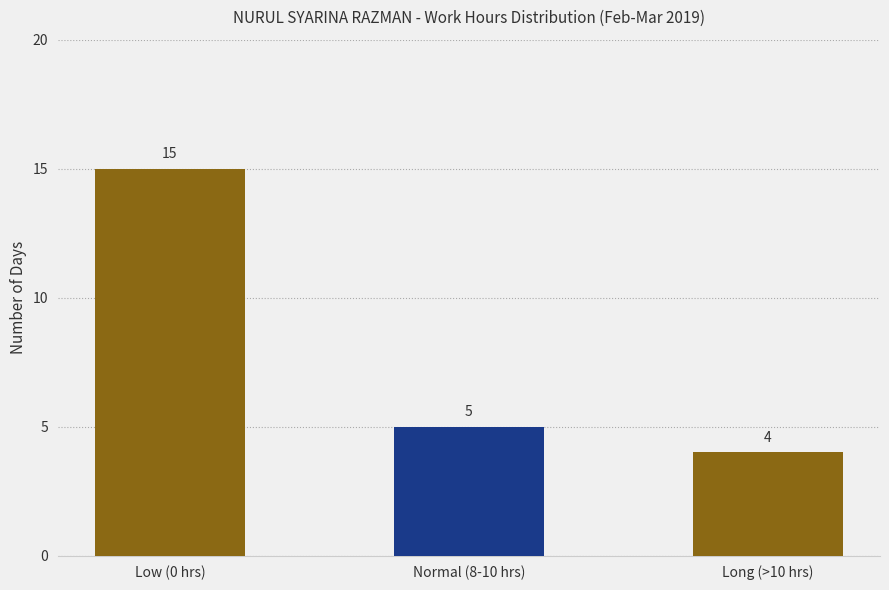

What is the value of the 3rd bar from the left?

4